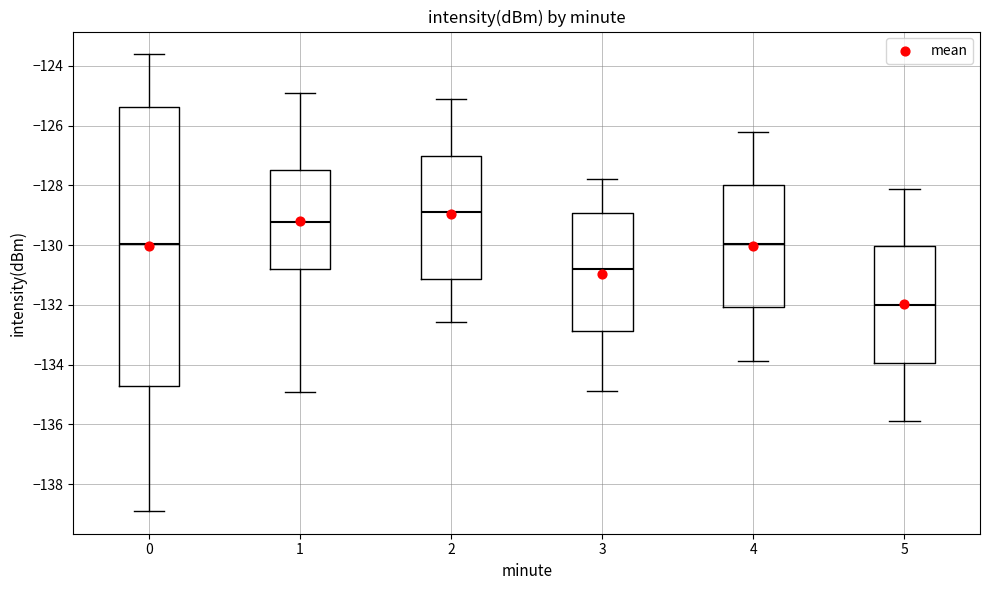

Reading left to right, transcribe this box plot: for each box, give where its median line is, the range the box spans, and where its two whiskers end, as read against the y-axis. The values are not printed on the chart, so give them approximately, as read against the axis.

0: median -130.0, box -134.8 to -125.4, whiskers -138.8 to -123.6
1: median -129.2, box -130.8 to -127.4, whiskers -135.0 to -124.8
2: median -128.8, box -131.2 to -127.0, whiskers -132.6 to -125.2
3: median -130.8, box -132.8 to -129.0, whiskers -134.8 to -127.8
4: median -130.0, box -132.0 to -128.0, whiskers -133.8 to -126.2
5: median -132.0, box -134.0 to -130.0, whiskers -135.8 to -128.2